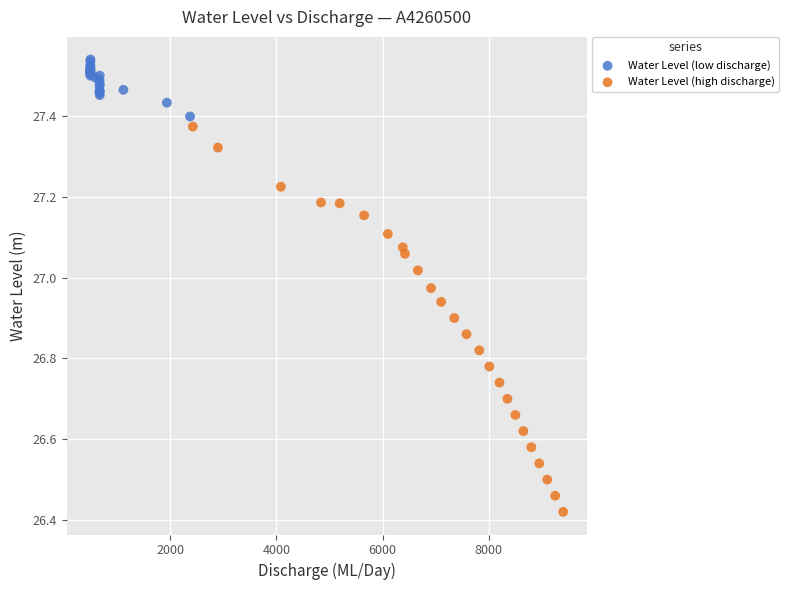

Which series has the largest Y range (max minus min)?

Water Level (high discharge)